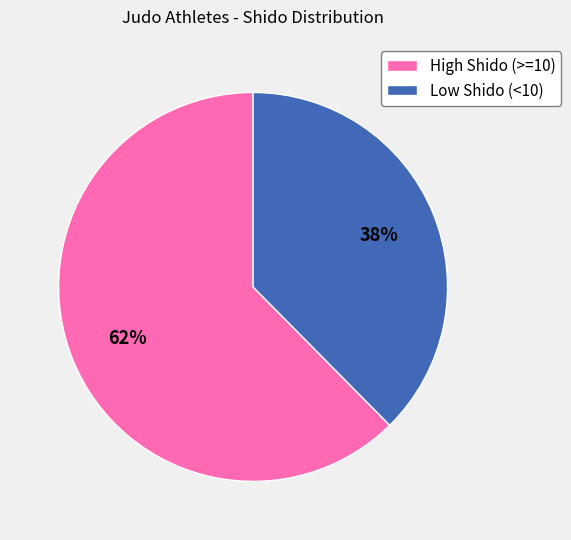

Count the number of slices in the pie.

2